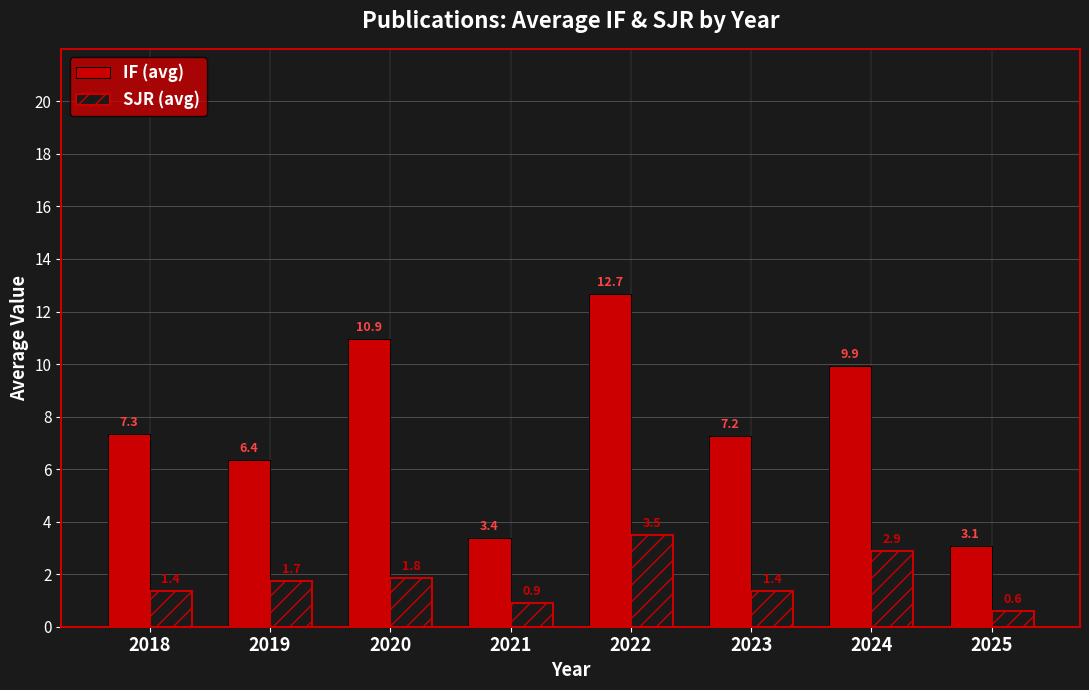

The value of IF (avg) at 2019 is 1.5. True or false?

False